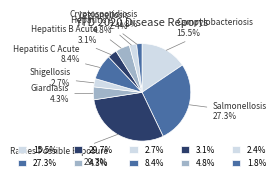

Which category has the smallest portion of the pie?

Cryptosporidiosis